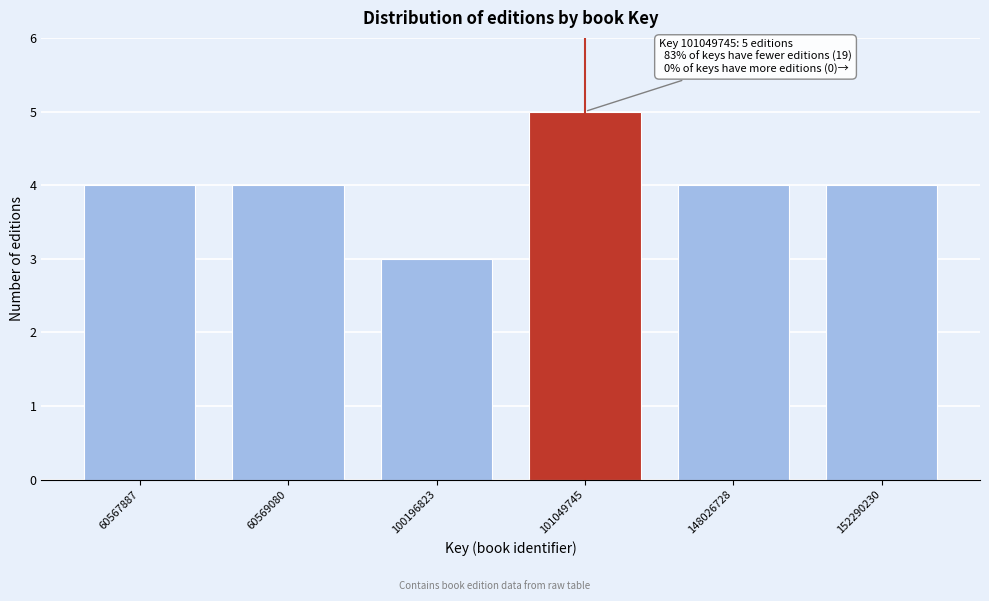

Reading left to right, what are all the values shown in this chart?

4	4	3	5	4	4